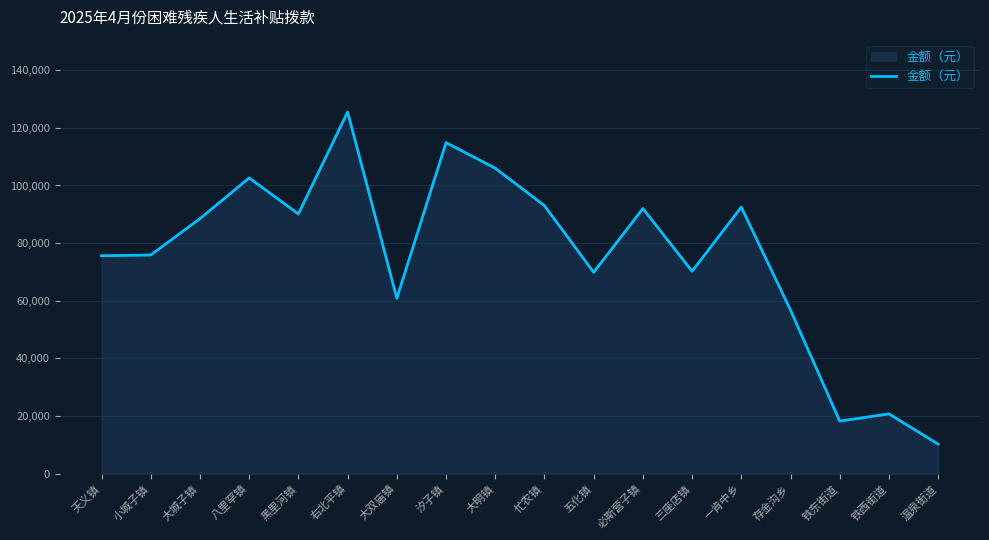

How many series are shown in this chart?

1